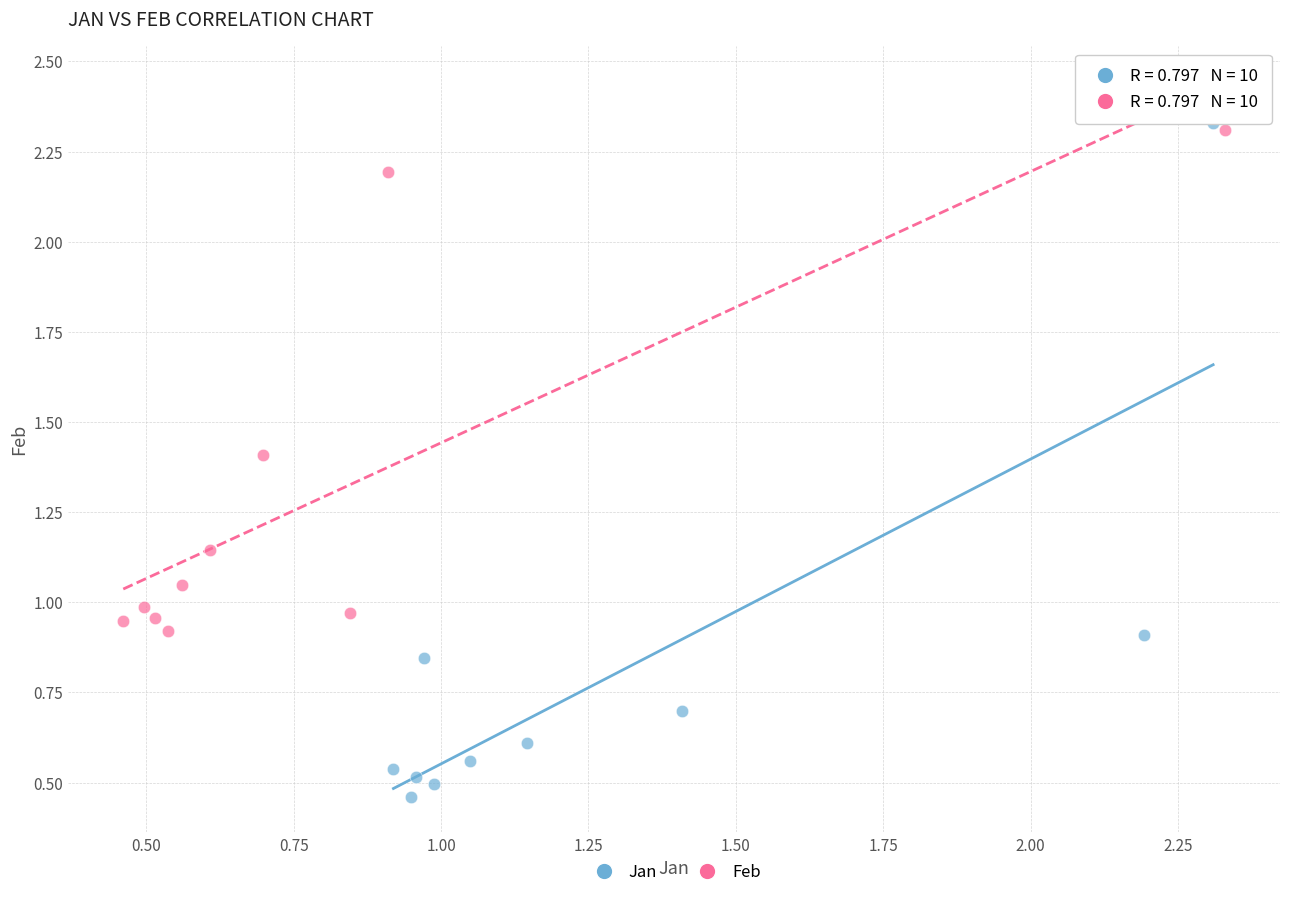

Which series reaches the minimum Y coordinate?

Jan